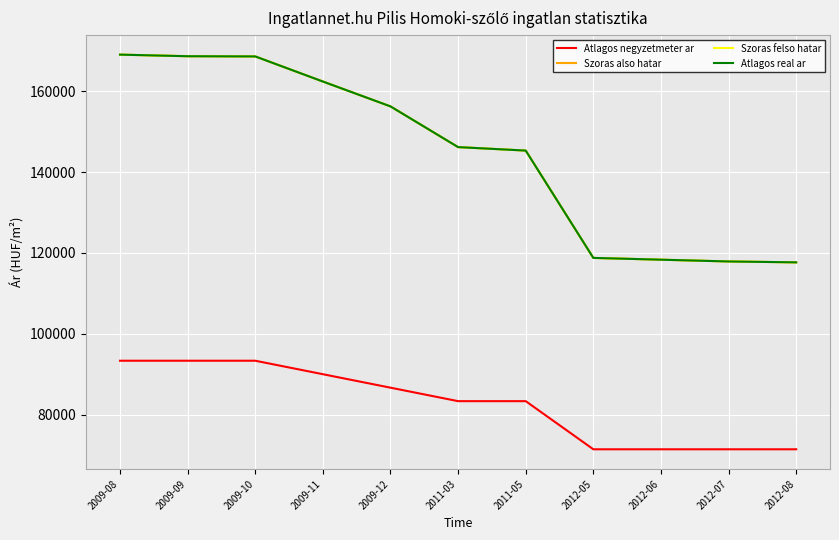

What is the sum of all Atlagos real ar values?

1589081